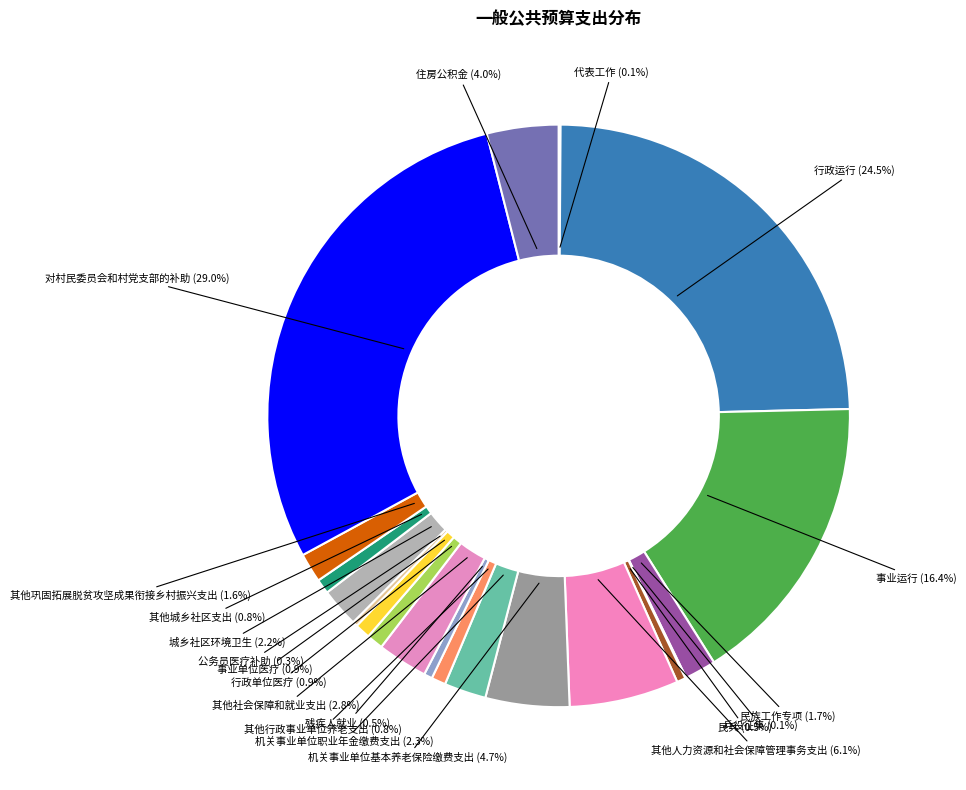

Combined, what portion of the pie is 其他城乡社区支出 (0.8%) and 民族工作专项 (1.7%)?

2.5%